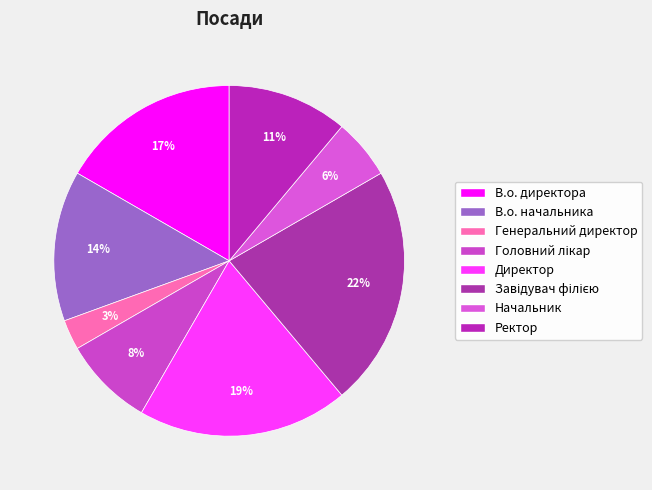

How many slices are in this pie chart?

8